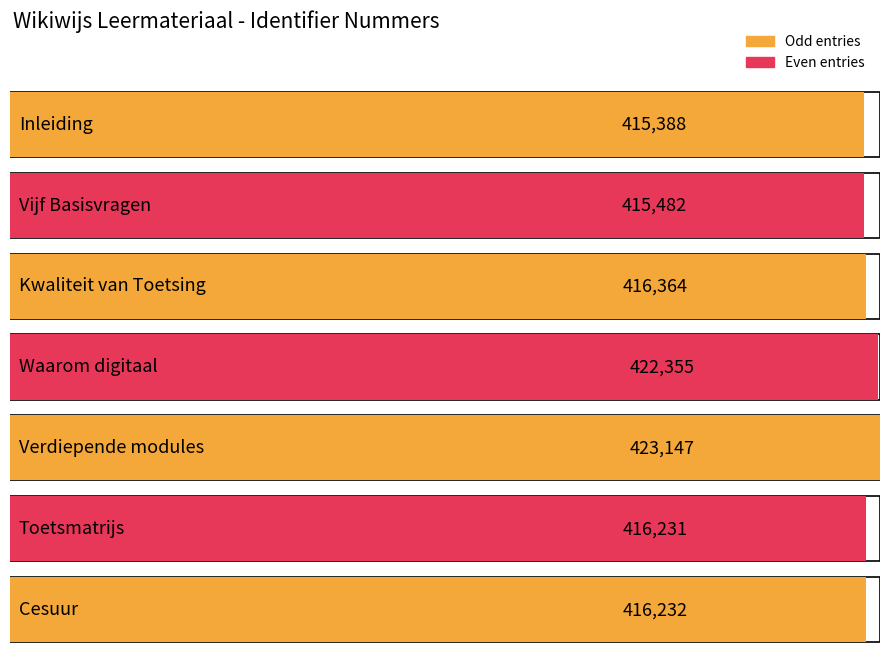

What is the value of the 6th bar from the left?

416231